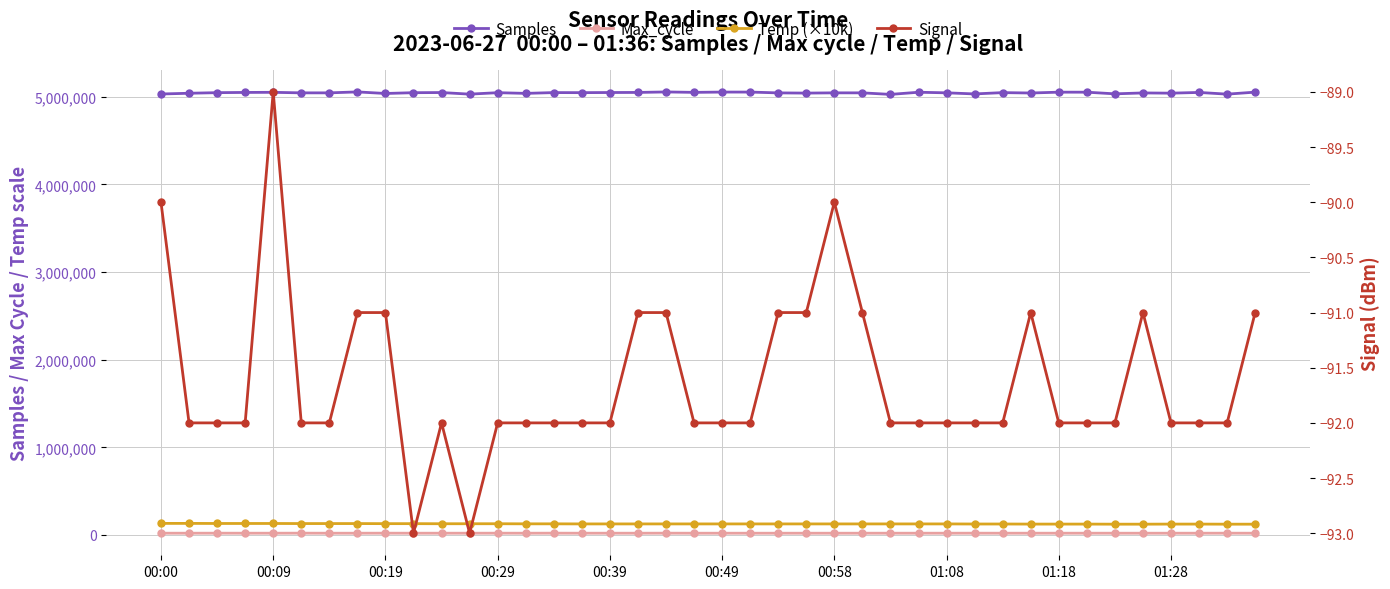

What is the lowest value of the Max_cycle series?

19925